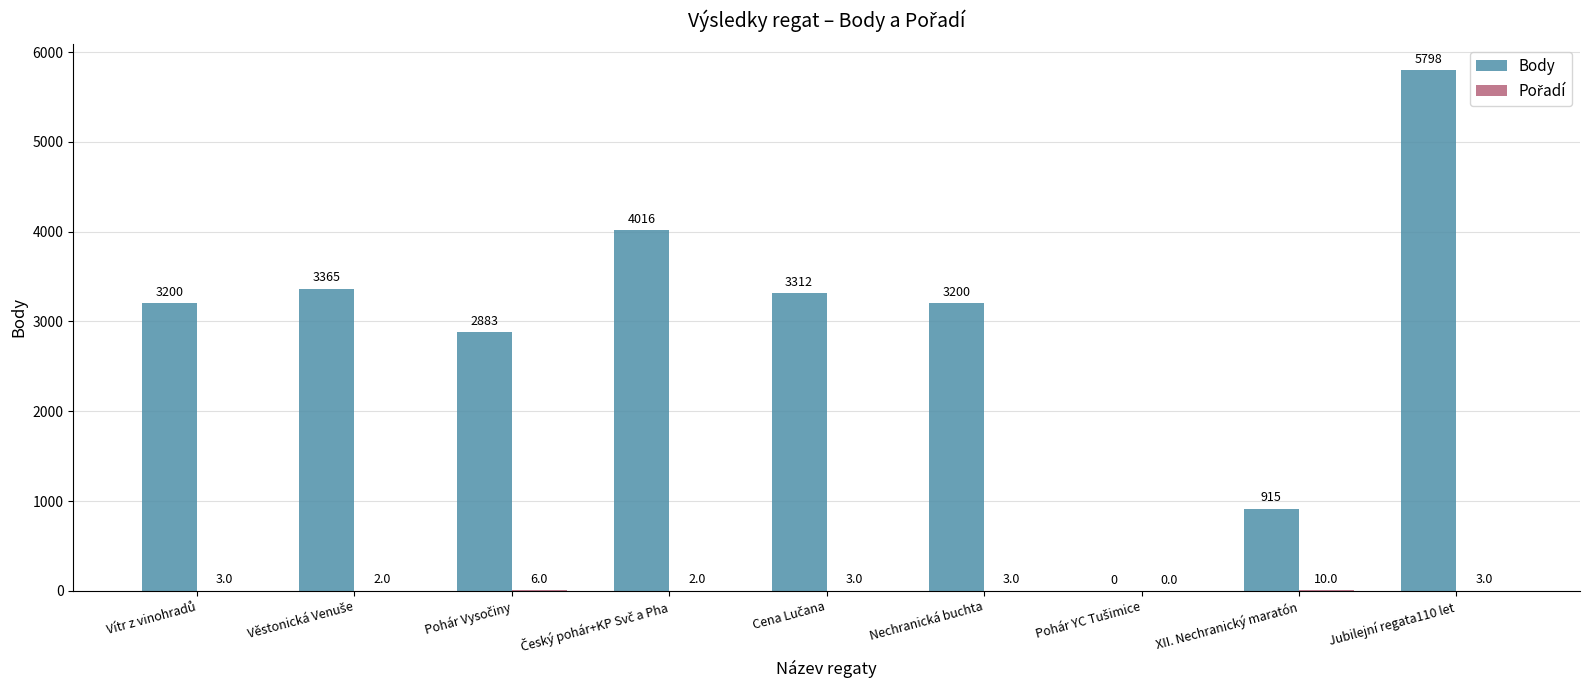

The Body series shows 1322 at XII. Nechranický maratón. True or false?

False